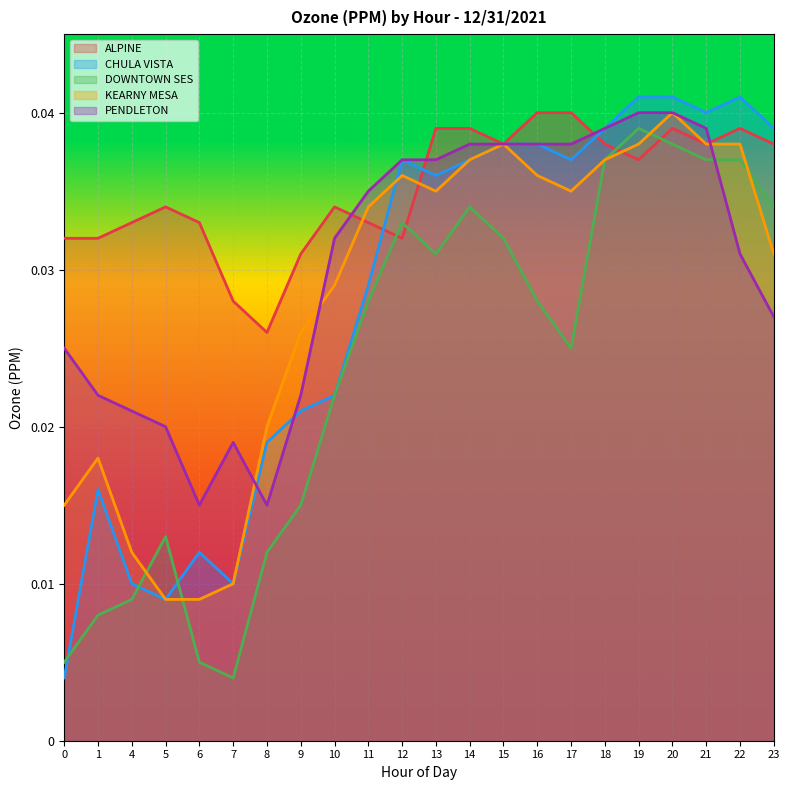

Where do DOWNTOWN SES and PENDLETON first cross each other?

21 and 22